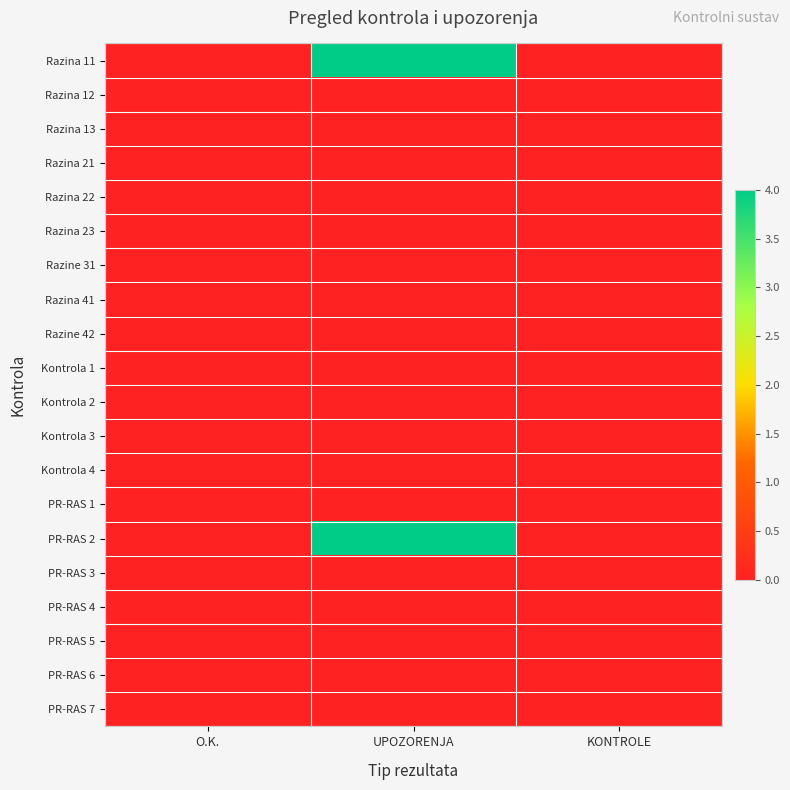

List the series in order of their peak value, highest first.

Razina 11, PR-RAS 2, Razina 12, Razina 13, Razina 21, Razina 22, Razina 23, Razine 31, Razina 41, Razine 42, Kontrola 1, Kontrola 2, Kontrola 3, Kontrola 4, PR-RAS 1, PR-RAS 3, PR-RAS 4, PR-RAS 5, PR-RAS 6, PR-RAS 7